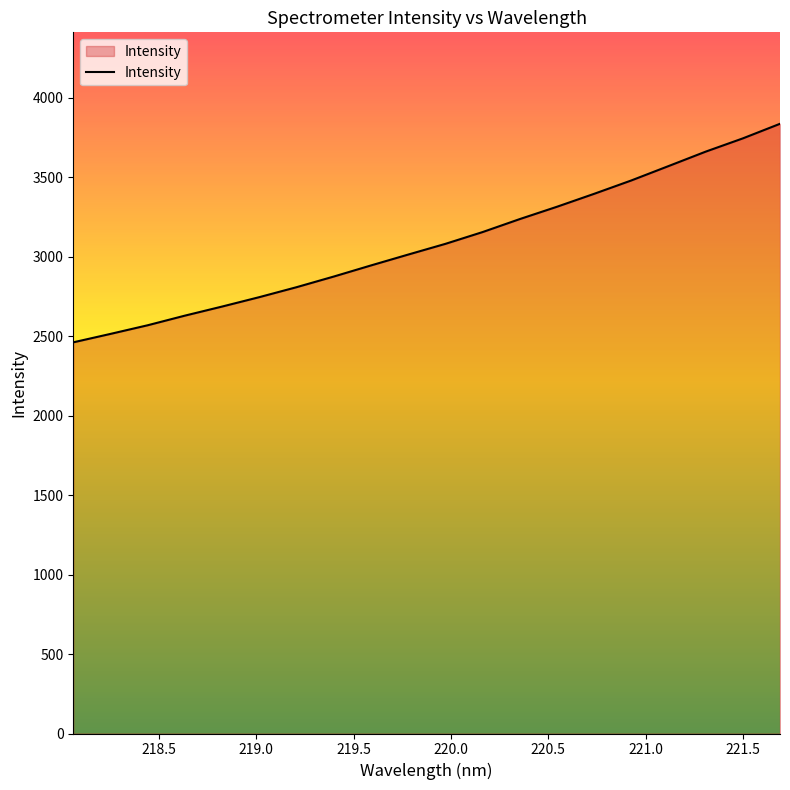

What is the maximum value shown in the chart?

3836.3